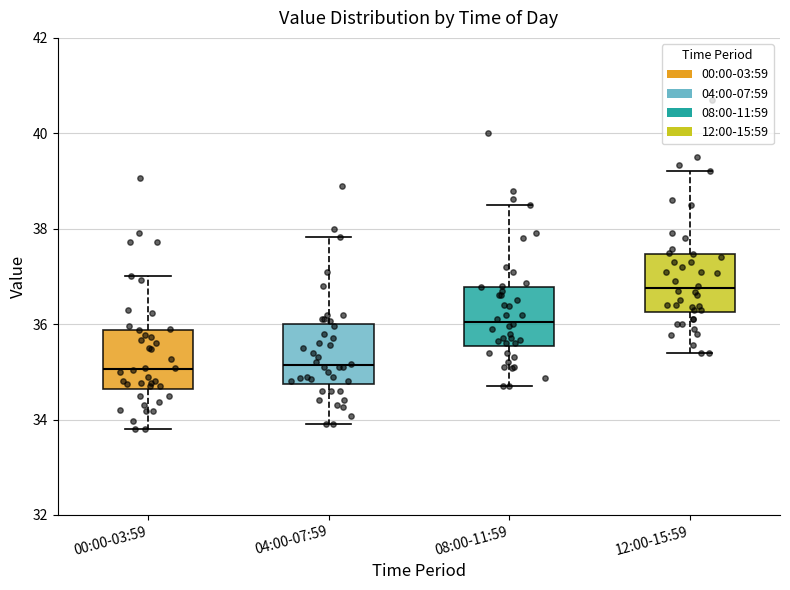

Where does the median line of the box for 04:00-07:59 sit on the y-axis? The values are not printed on the chart, so give them approximately, as read against the axis.

35.2